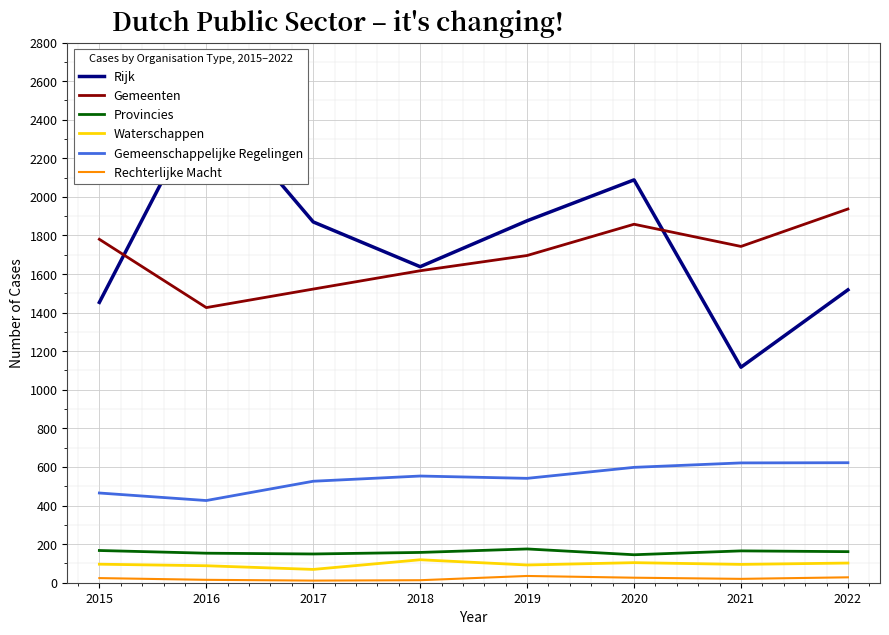

Reading left to right, transcribe all the data shown in this chart.

Rijk: 2015=1453	2016=2523	2017=1870	2018=1638	2019=1876	2020=2088	2021=1117	2022=1518
Gemeenten: 2015=1780	2016=1426	2017=1522	2018=1617	2019=1696	2020=1858	2021=1743	2022=1937
Provincies: 2015=167	2016=153	2017=149	2018=157	2019=175	2020=145	2021=165	2022=161
Waterschappen: 2015=96	2016=88	2017=69	2018=119	2019=92	2020=104	2021=95	2022=102
Gemeenschappelijke Regelingen: 2015=465	2016=426	2017=526	2018=553	2019=541	2020=598	2021=621	2022=622
Rechterlijke Macht: 2015=24	2016=15	2017=11	2018=13	2019=35	2020=26	2021=20	2022=28